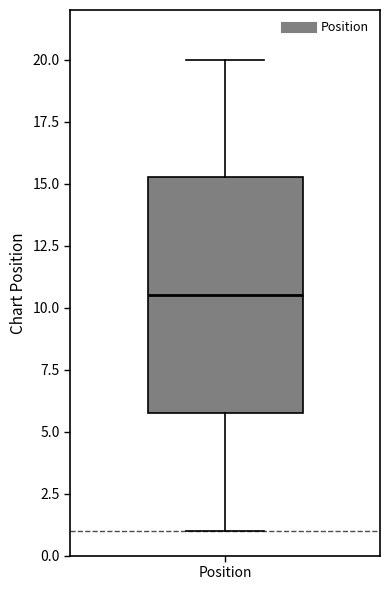

Where does the median line of the box for Position sit on the y-axis? The values are not printed on the chart, so give them approximately, as read against the axis.

10.5